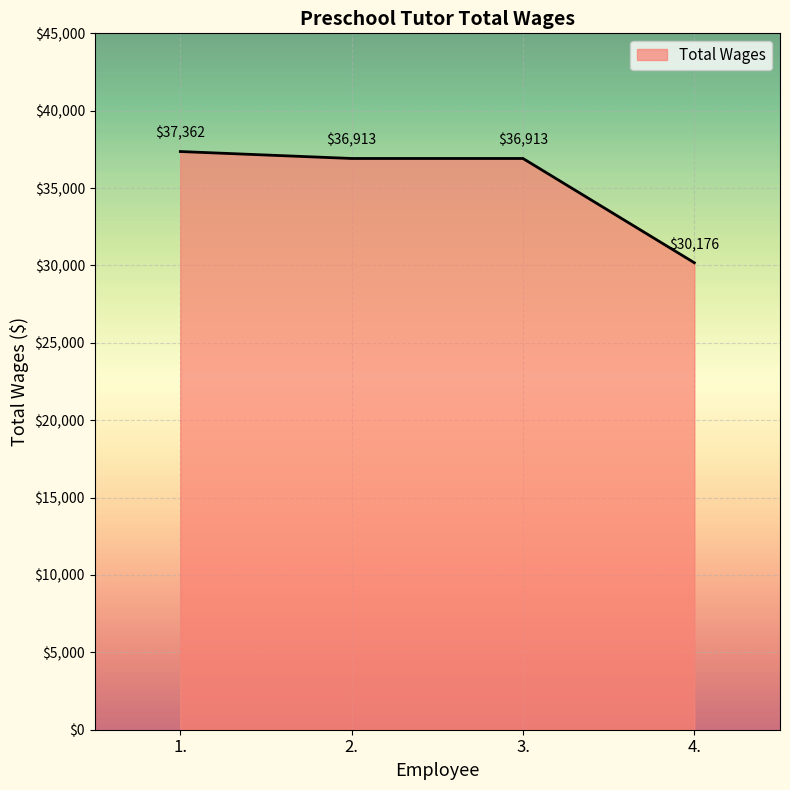

Reading left to right, what are all the values shown in this chart?

37362	36913	36913	30176